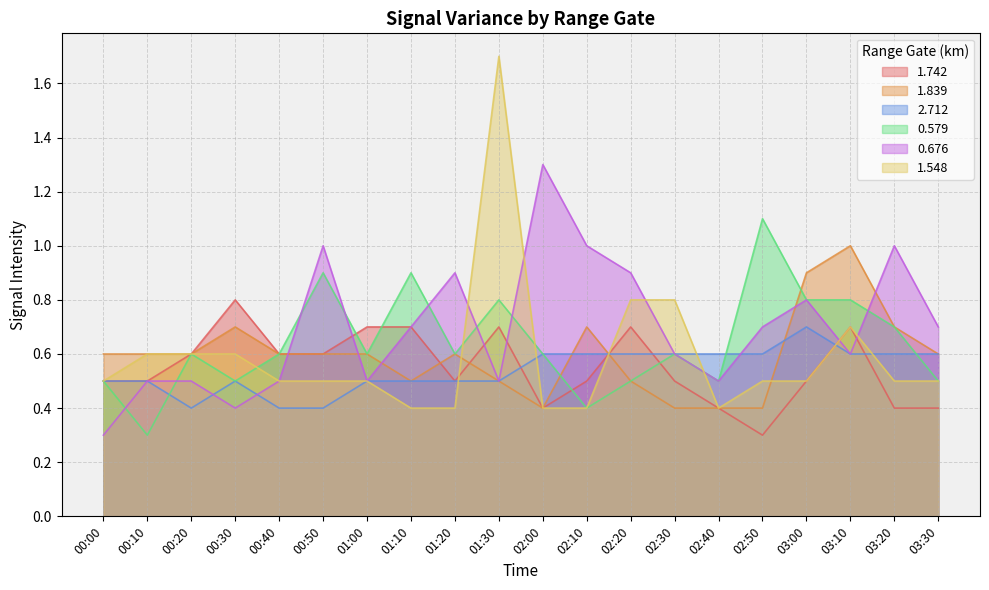

How many intersections are there between 2.712 and 0.579?

3